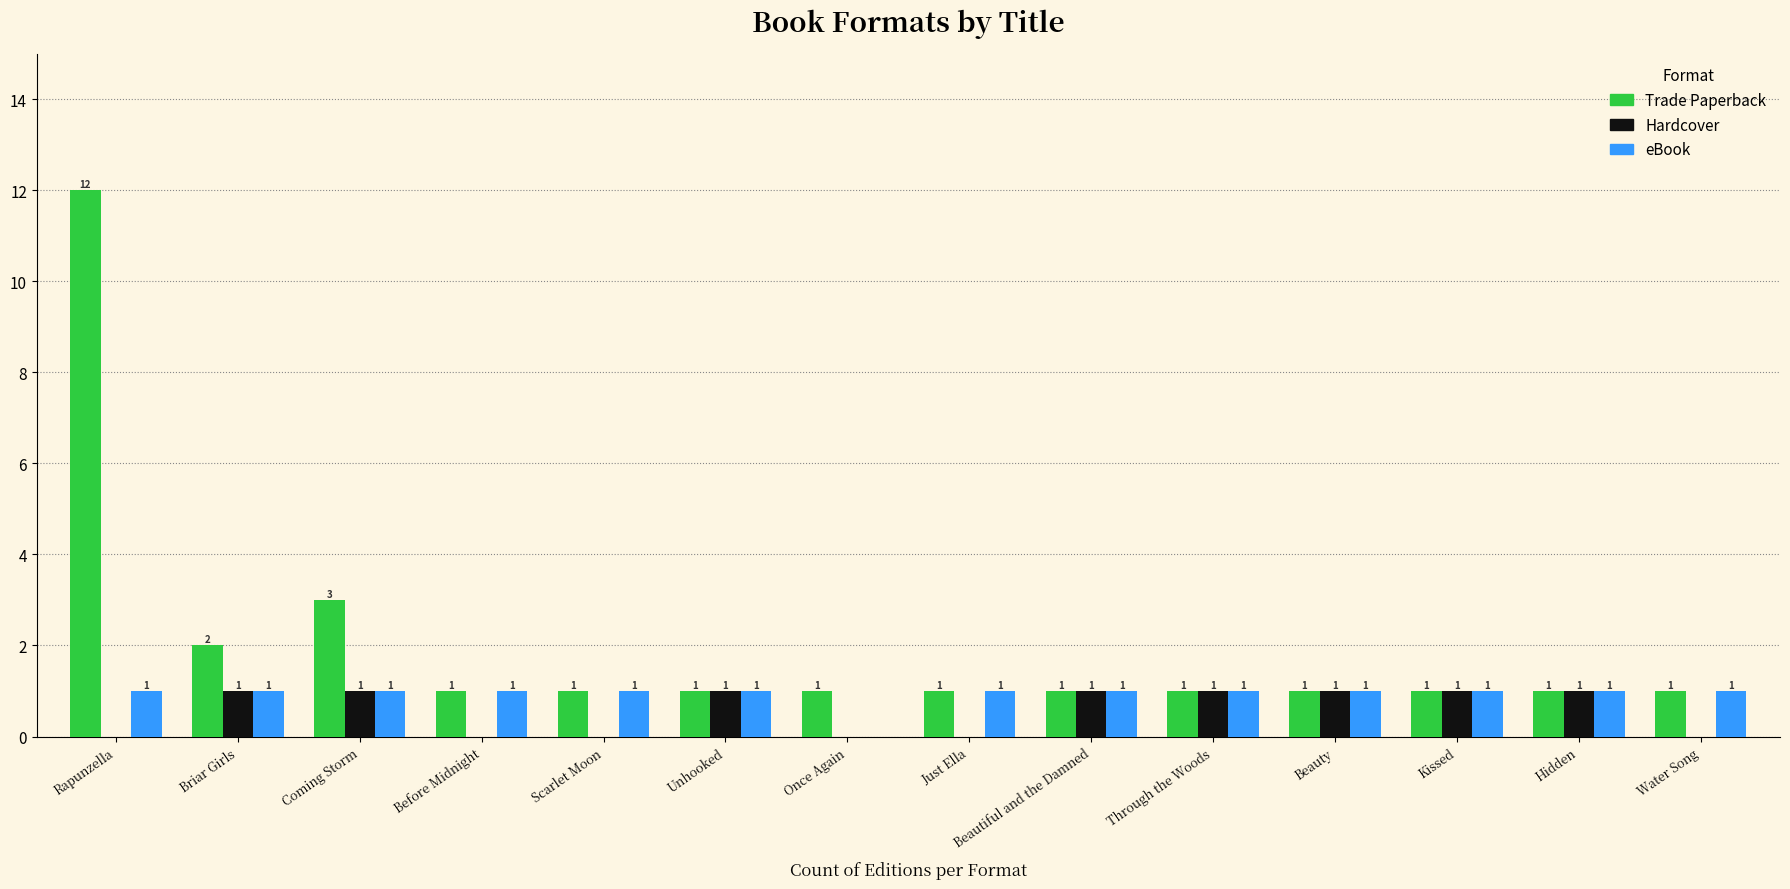

How many series are shown in this chart?

3